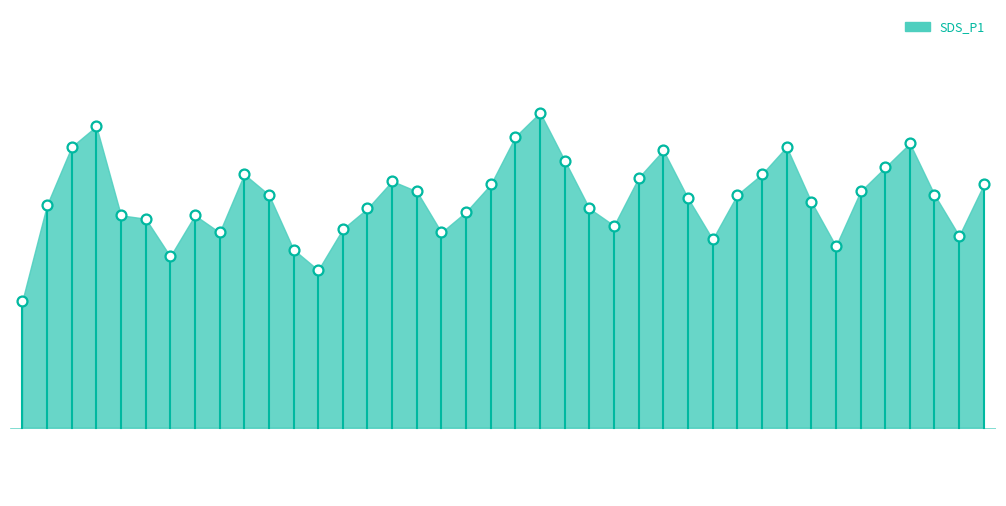

What is the change in value from 03:54 to 07:01?

-0.5